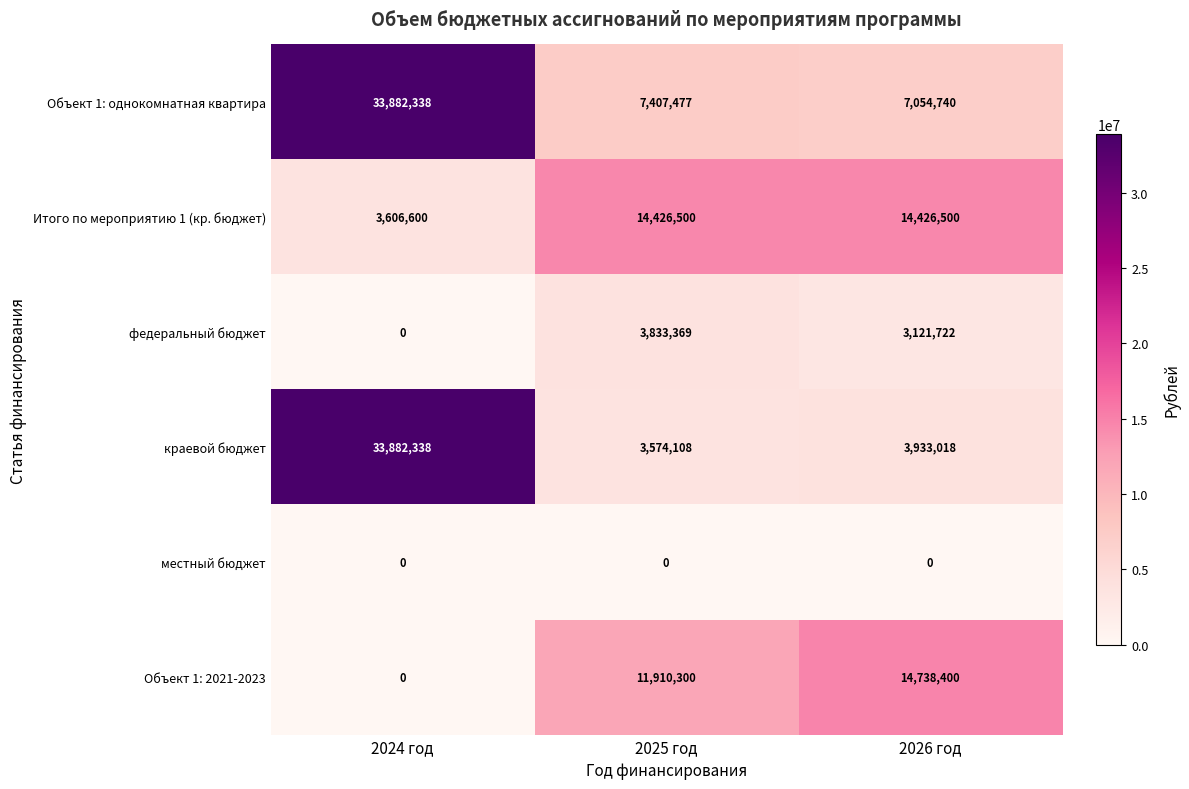

Which series has the largest total across all categories?

Объект 1: однокомнатная квартира